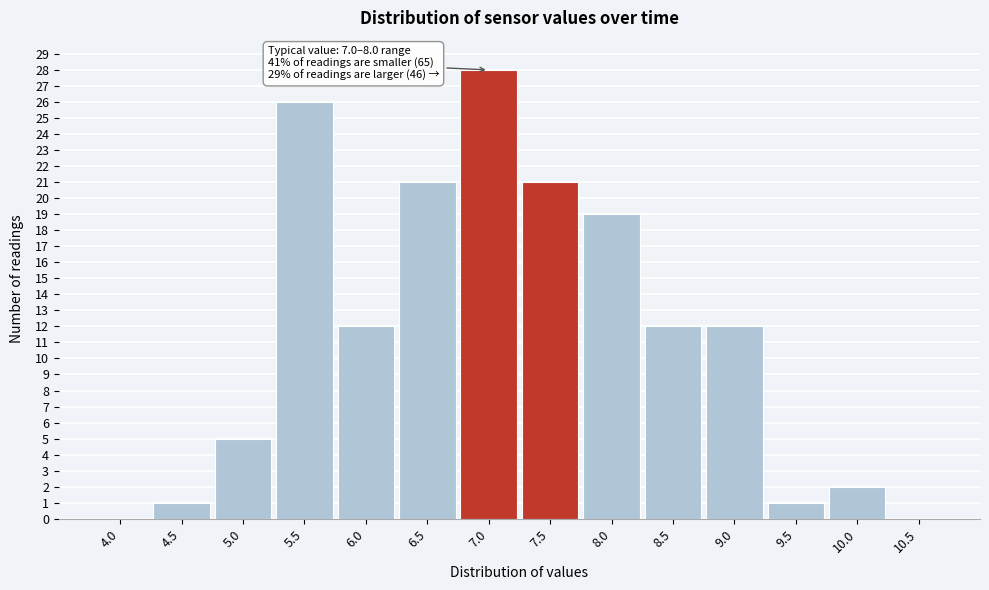

Reading right to left, list all the values displayed in this chart.

10.5=0	10.0=2	9.5=1	9.0=12	8.5=12	8.0=19	7.5=21	7.0=28	6.5=21	6.0=12	5.5=26	5.0=5	4.5=1	4.0=0